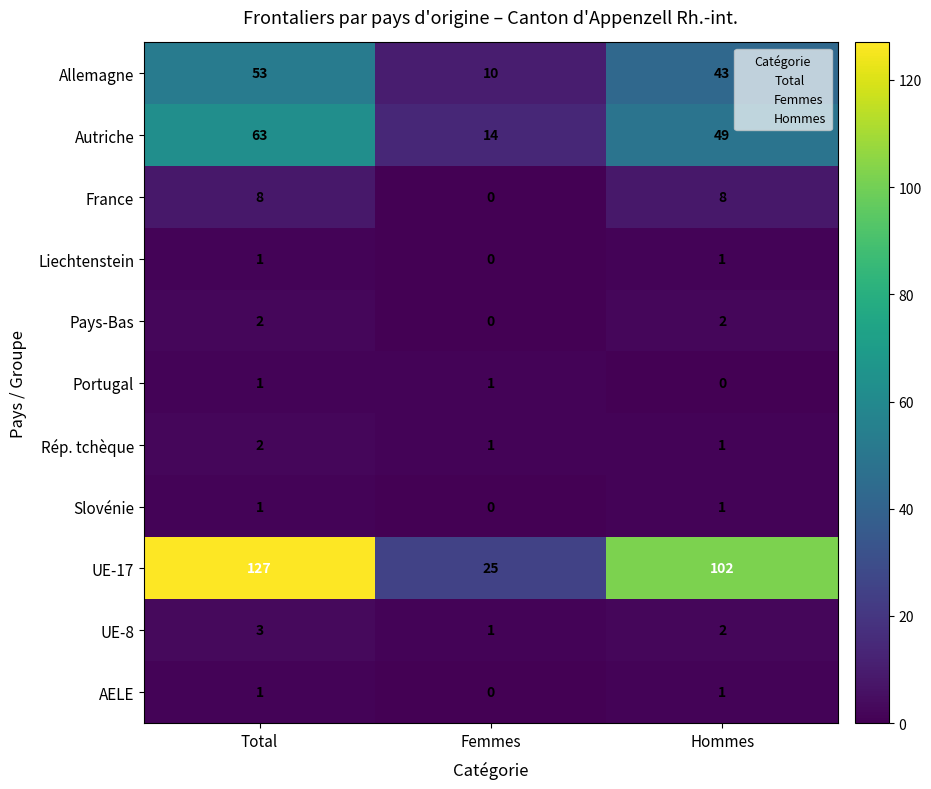

What is the sum of all Autriche values?

126